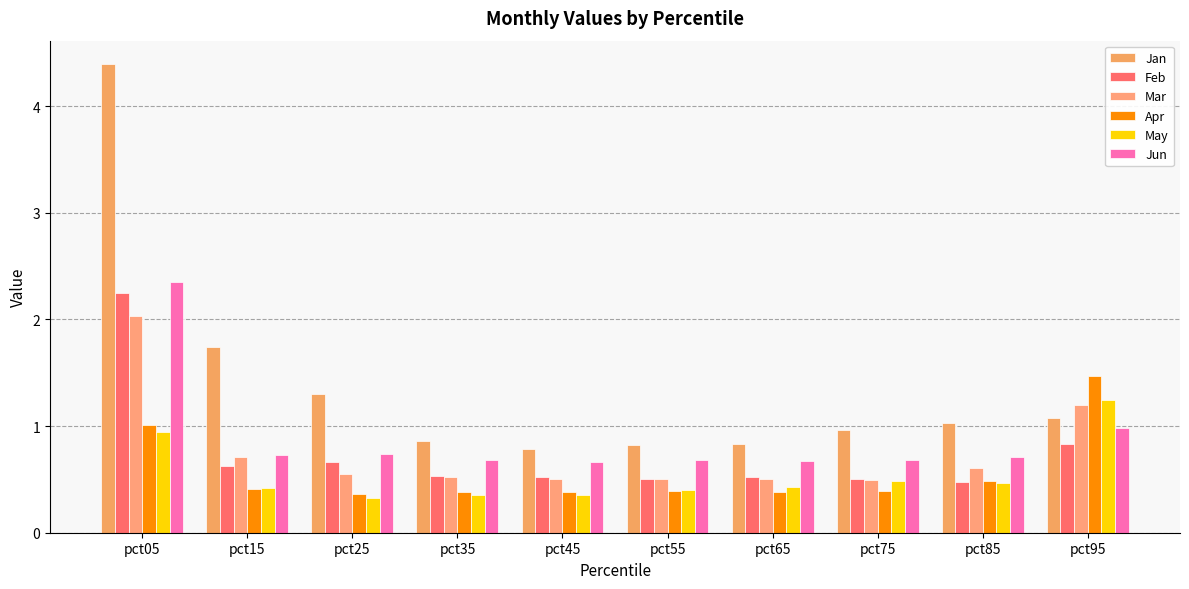

What is the difference between the maximum and second lowest values in the Feb series?

1.7